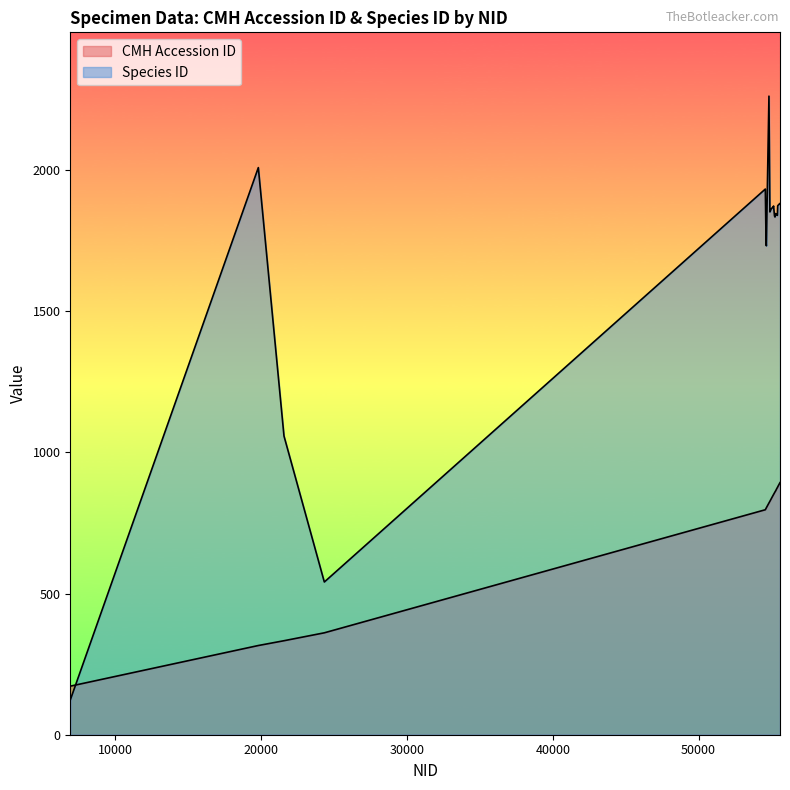

What is the maximum value for CMH Accession ID?

893